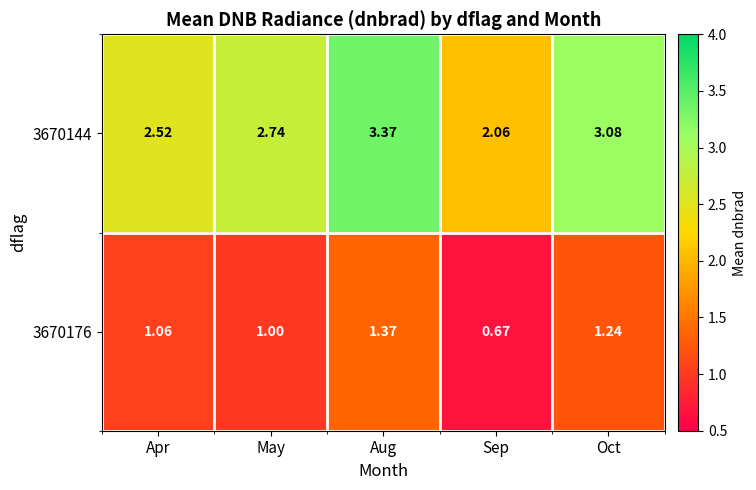

List the labels in order of 3670176 value, smallest first.

Sep, May, Apr, Oct, Aug